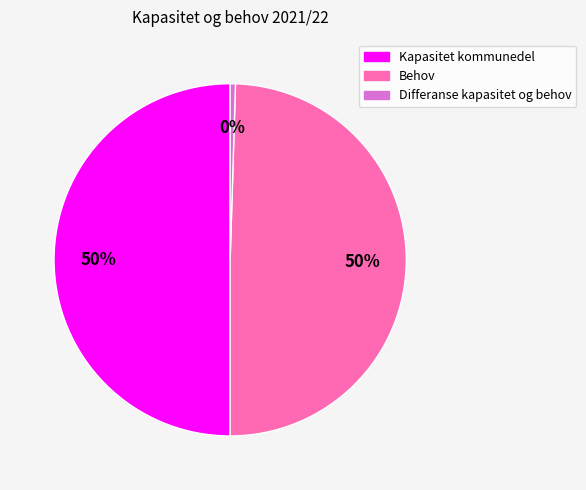

How many slices are in this pie chart?

3